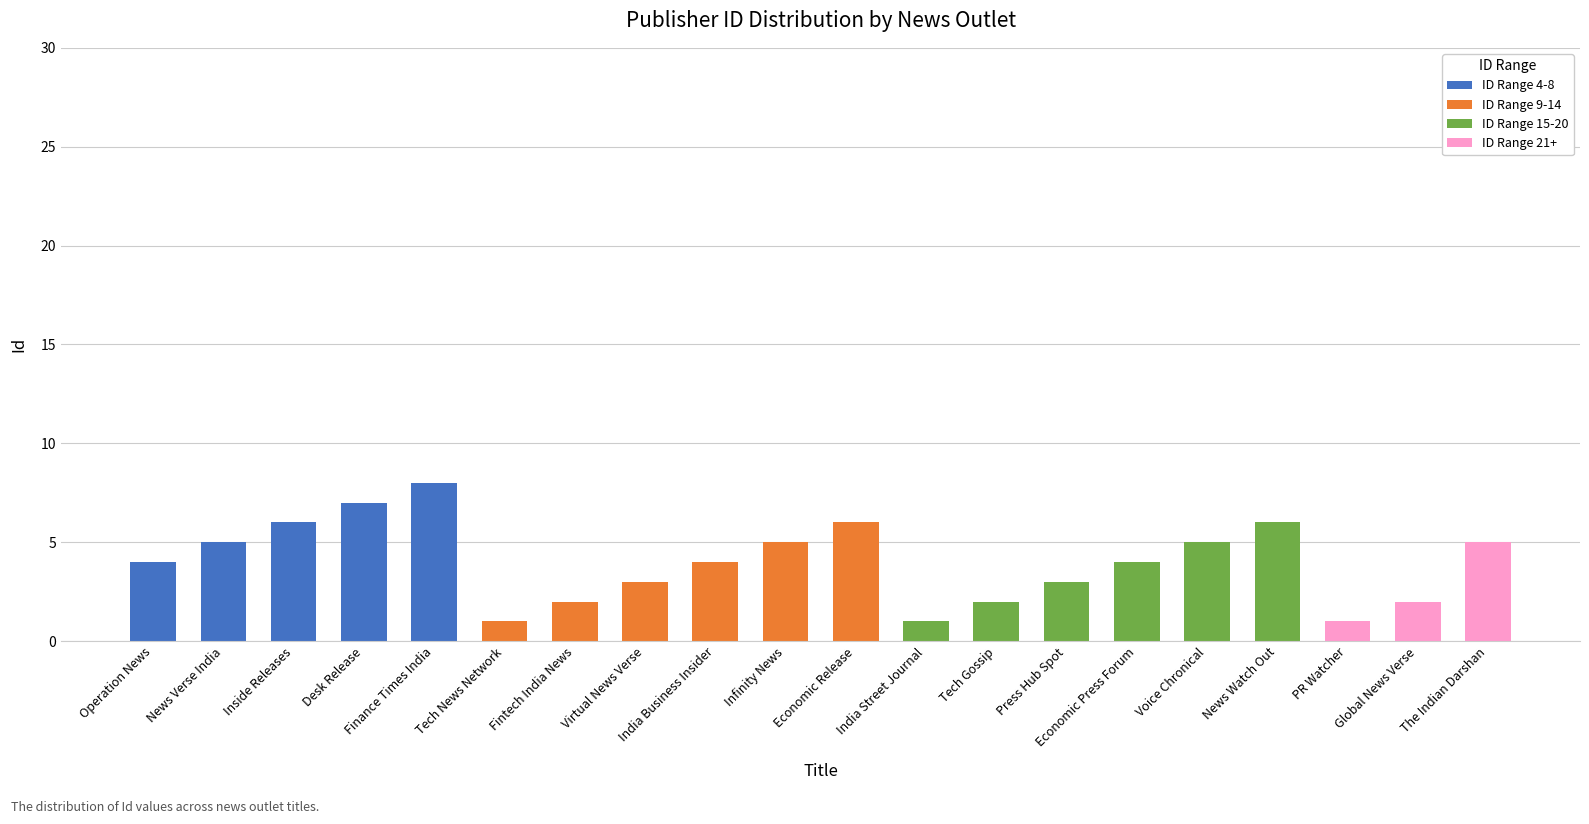

What is the total value across all series at Operation News?

4